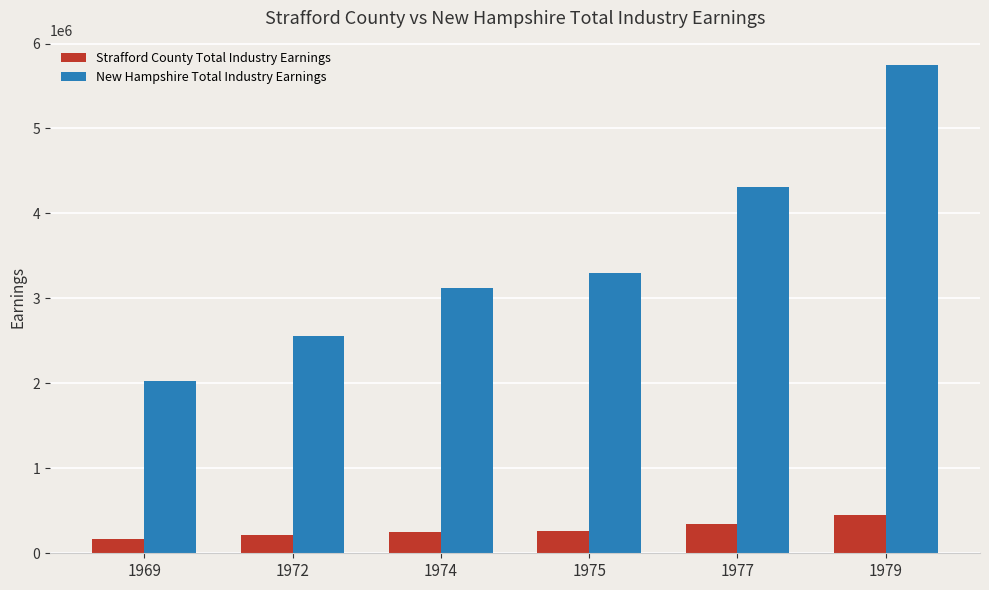

Does the chart contain stacked bars?

No